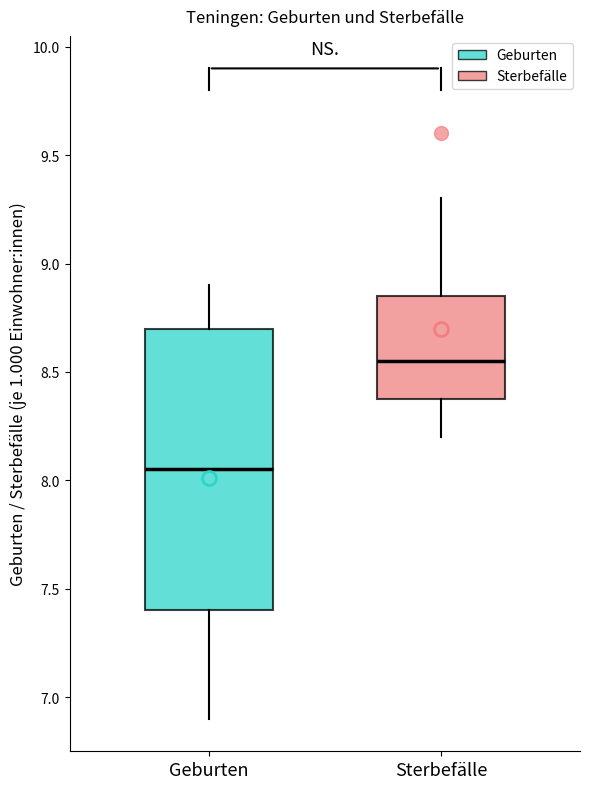

Where does the median line of the box for Geburten sit on the y-axis? The values are not printed on the chart, so give them approximately, as read against the axis.

8.05